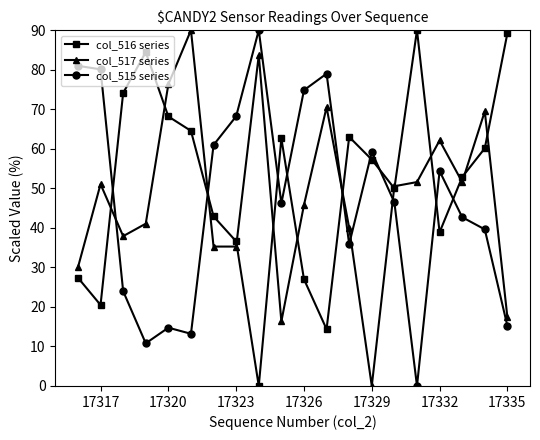

What is the value of the col_516 series point at the 4th from the left?

84.4